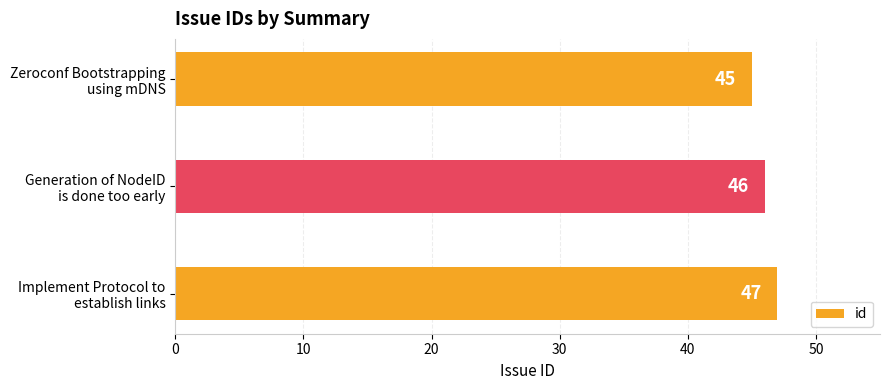

How many values are between 45 and 47?

3